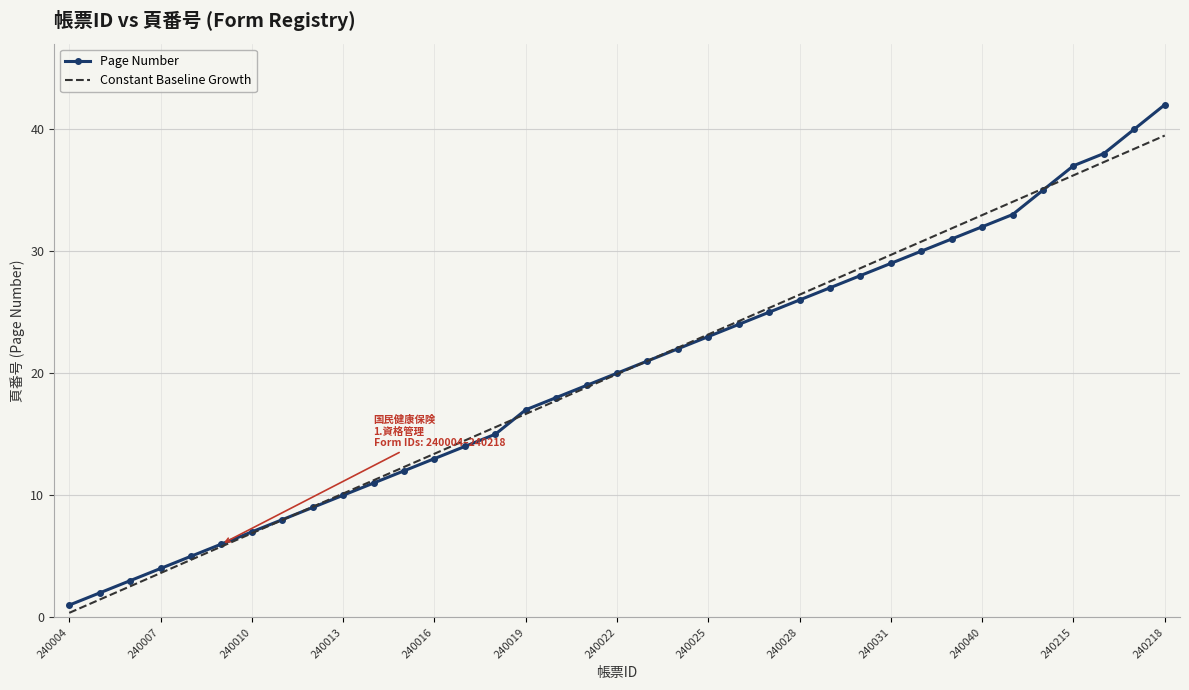

Which series has the largest range (max minus min)?

Page Number